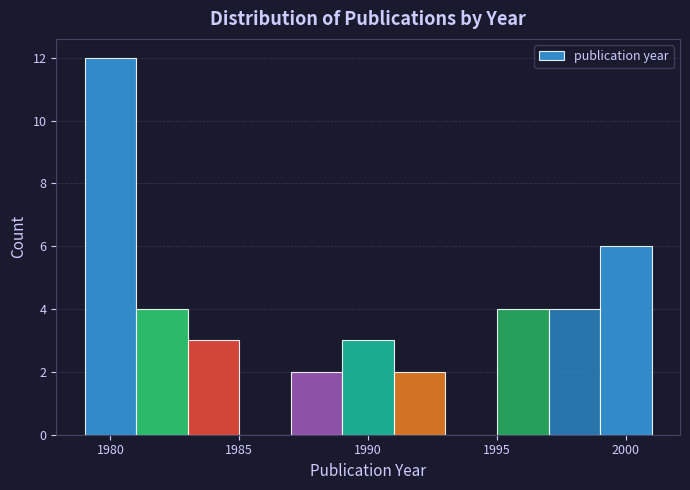

Reading left to right, list every bar in this chart as the range it spans on the x-axis followed by its height. The values are not printed on the chart, so give them approximately, as read against the axis.

1979 to 1981: 12
1981 to 1983: 4
1983 to 1985: 3
1985 to 1987: 0
1987 to 1989: 2
1989 to 1991: 3
1991 to 1993: 2
1993 to 1995: 0
1995 to 1997: 4
1997 to 1999: 4
1999 to 2001: 6